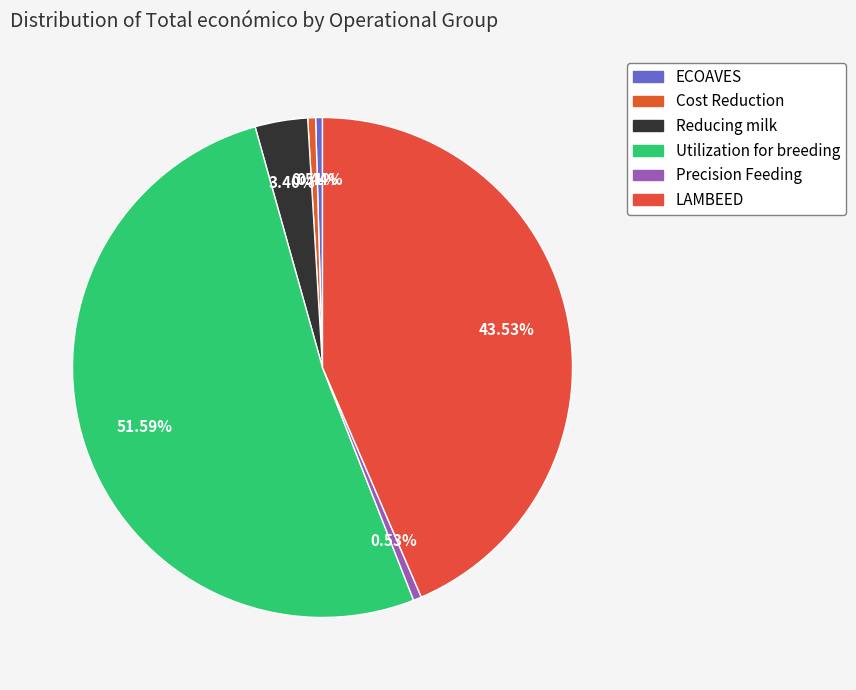

What is the largest slice in the pie chart?

Utilization for breeding